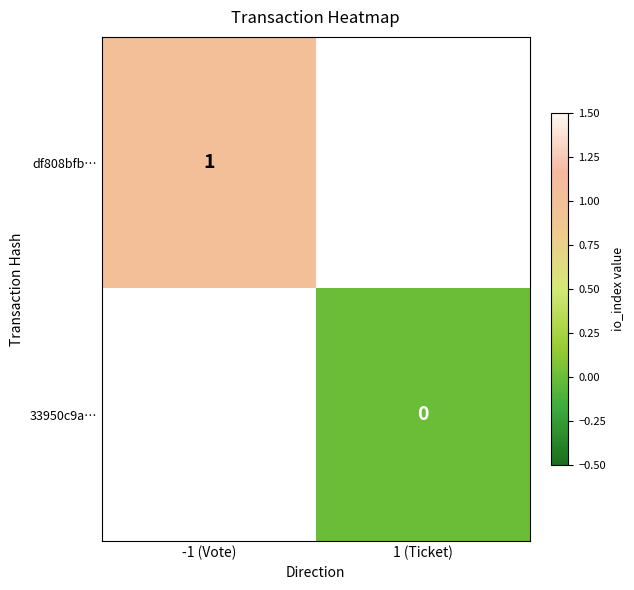

The value of df808bfb… at -1 (Vote) is 1. True or false?

True